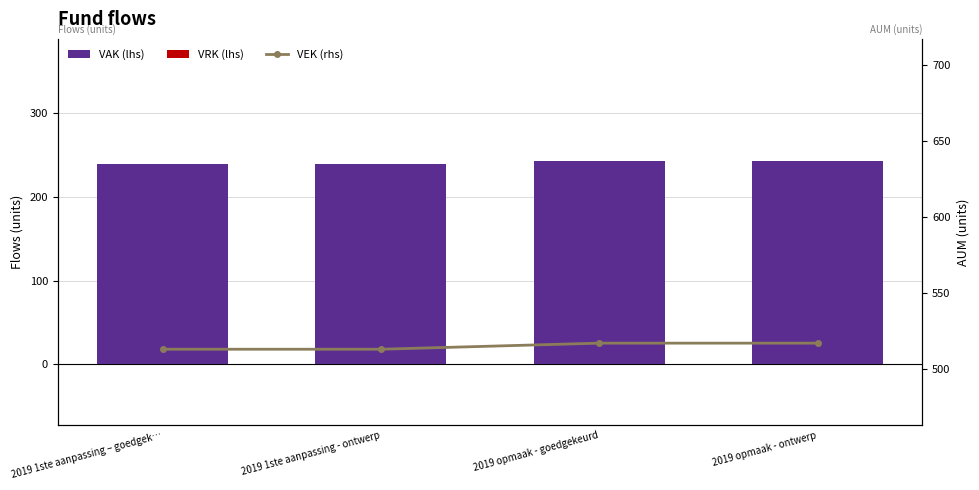

Is the value of VRK (lhs) at 2019 opmaak - goedgekeurd greater than the value of VAK (lhs) at 2019 1ste aanpassing - ontwerp?

No